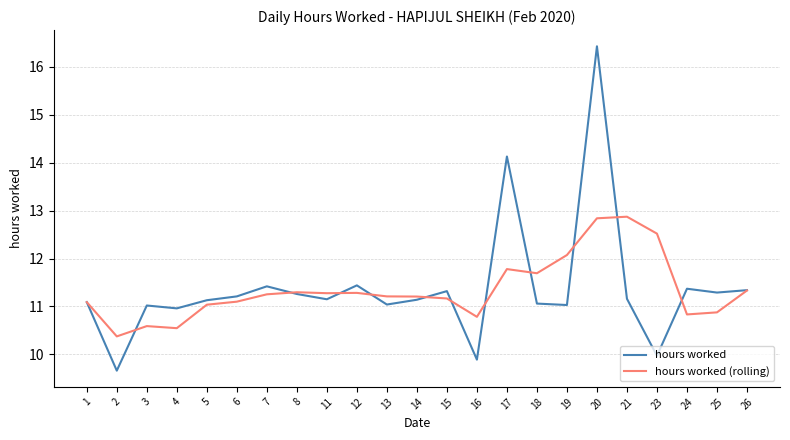

True or false: hours worked has more than 0 points higher than both neighbors.

True